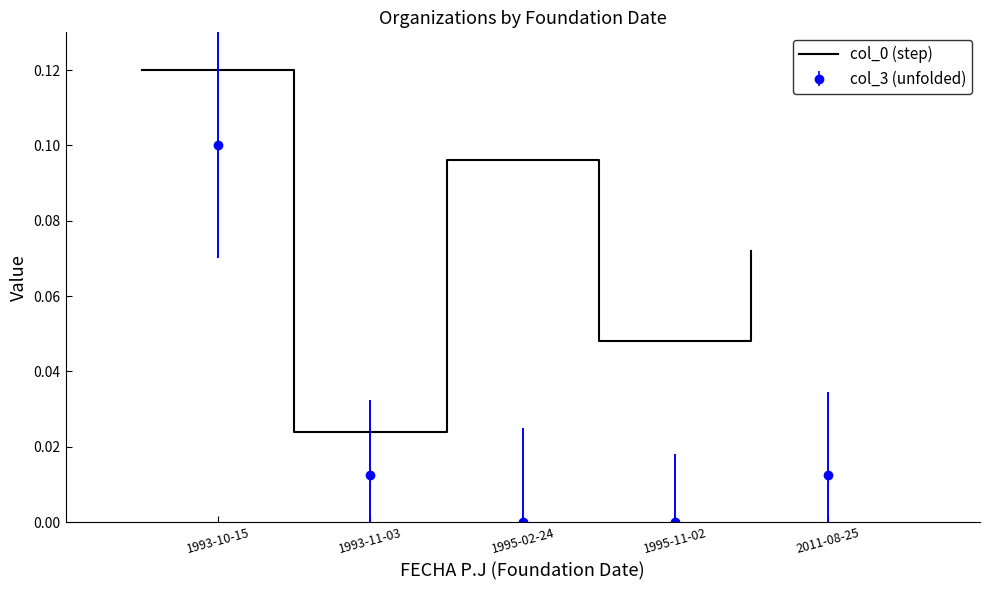

The chart shows a value of 0.1 at 1993-10-15. True or false?

True